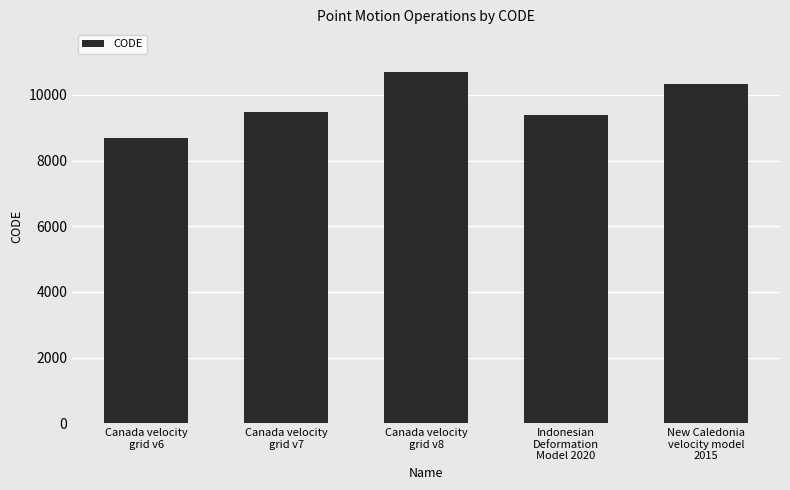

What is the minimum value shown in the chart?

8676